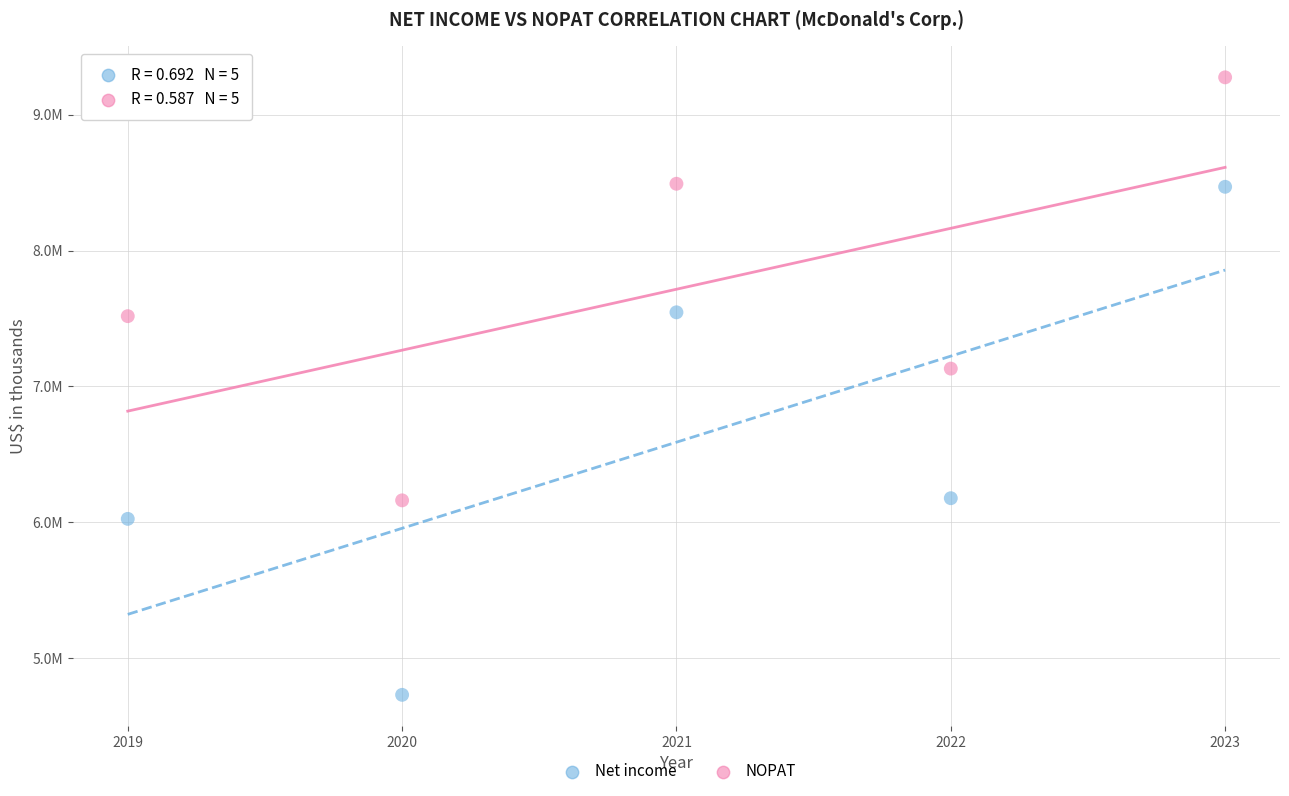

Which series has the widest spread of Y values?

Net income